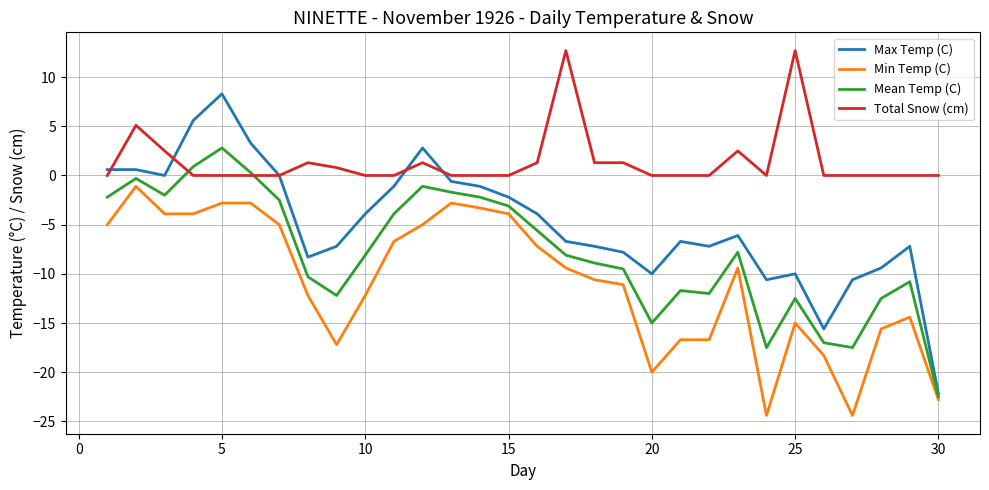

True or false: Min Temp (C) and Total Snow (cm) cross at least once.

False